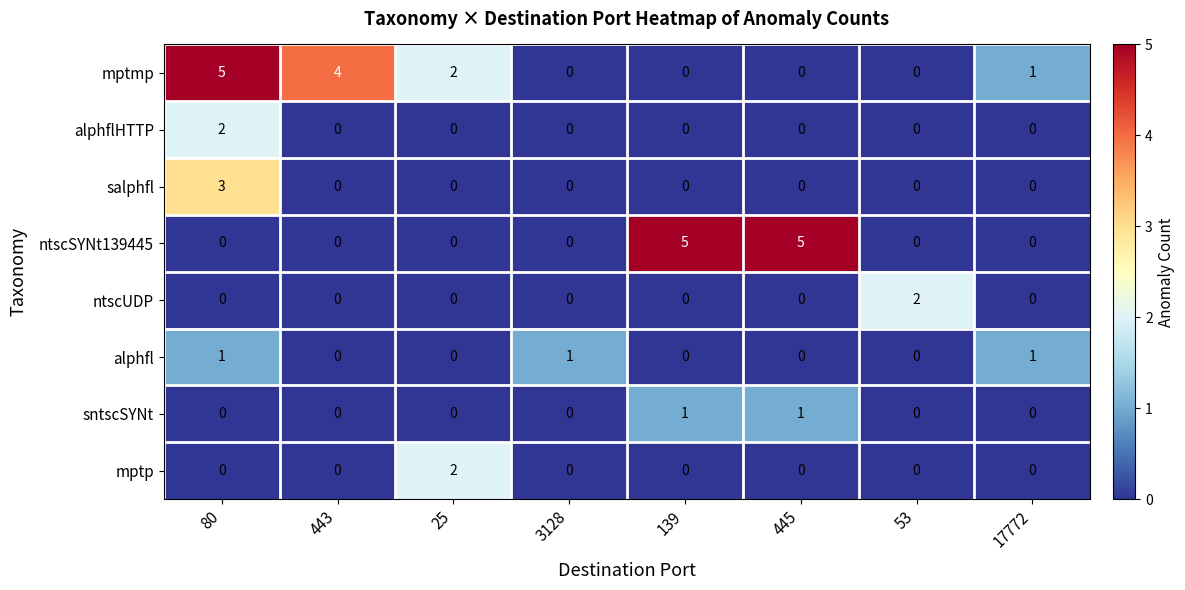

Is it true that salphfl equals 1 at 17772?

False